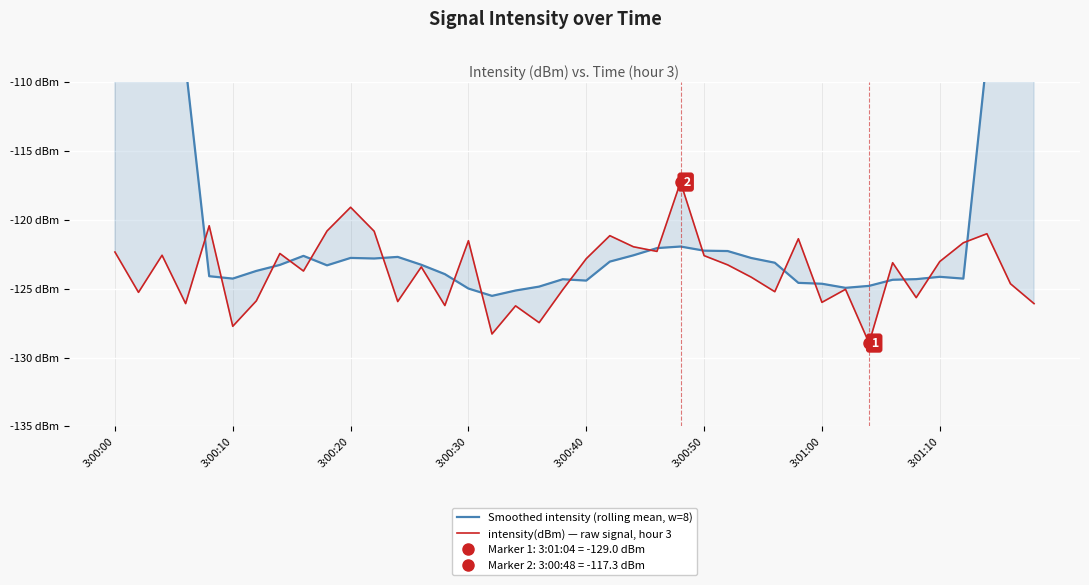

How many values in the Smoothed intensity (rolling mean, w=8) series are below -123?

23